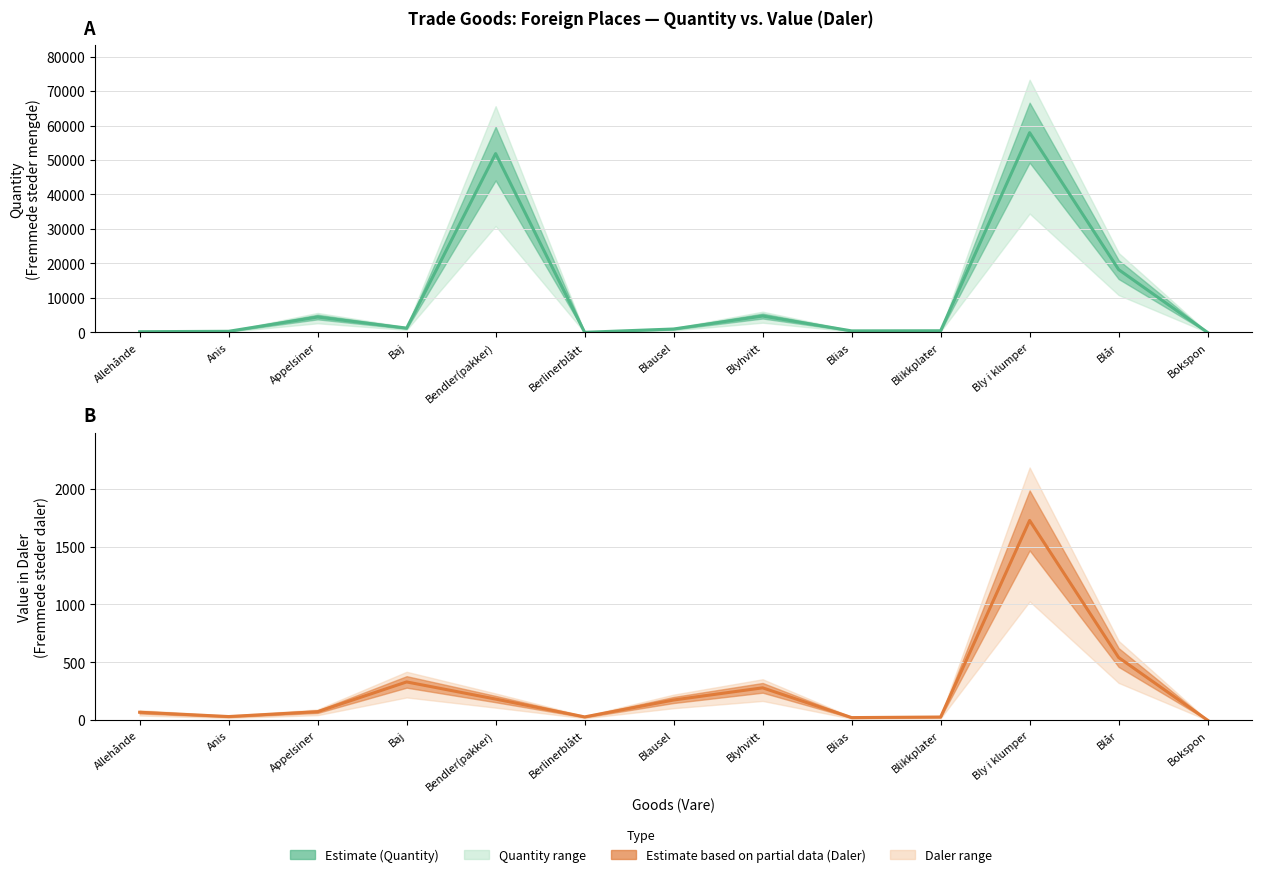

What is the sum of all Estimate based on partial data (daler) values?

3492